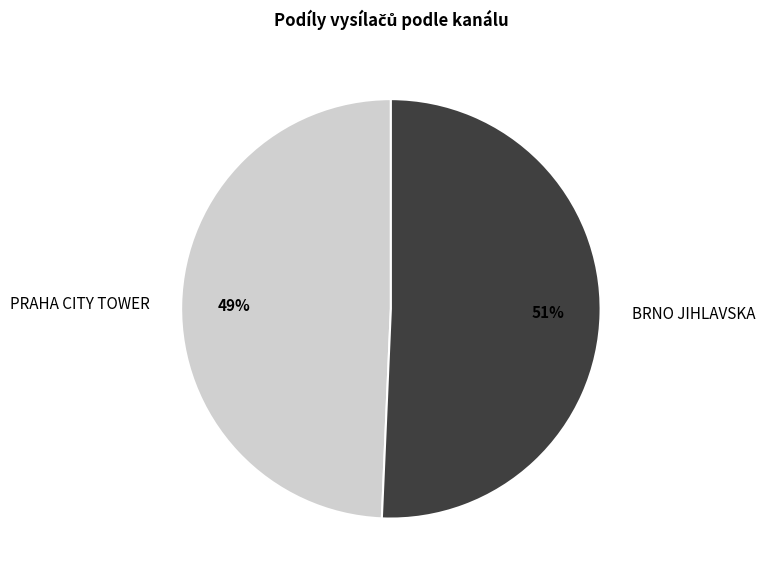

What is the smallest slice in the pie chart?

PRAHA CITY TOWER